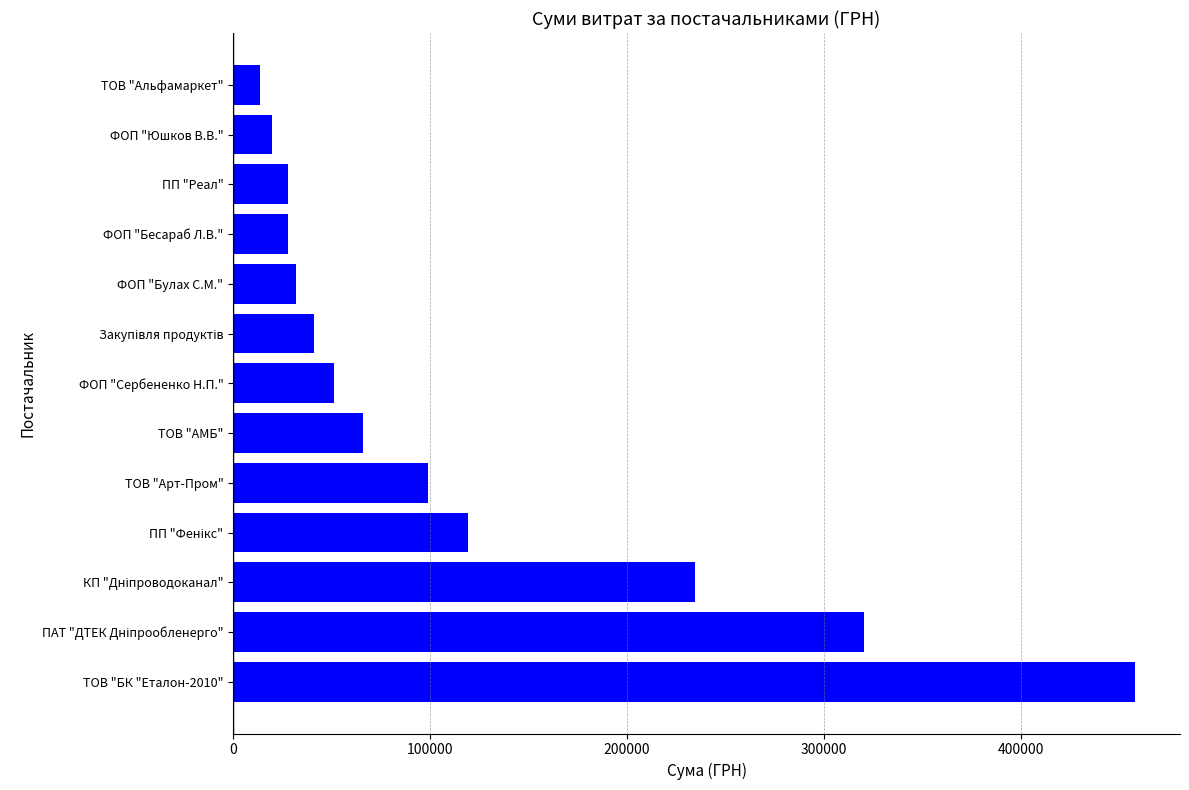

How many bars are there in total?

13